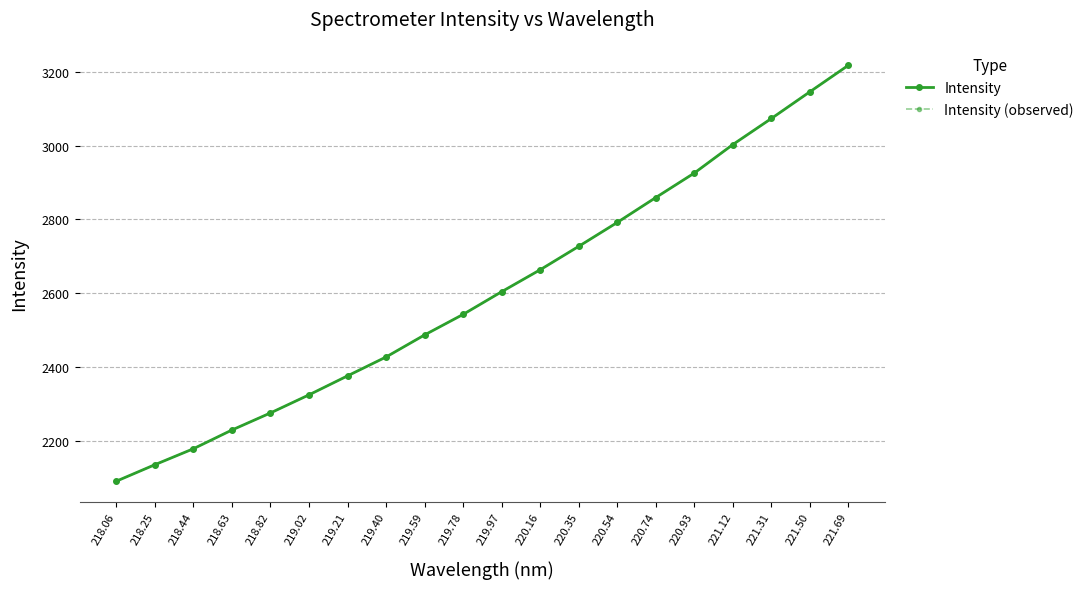

Does the chart have visible grid lines?

Yes